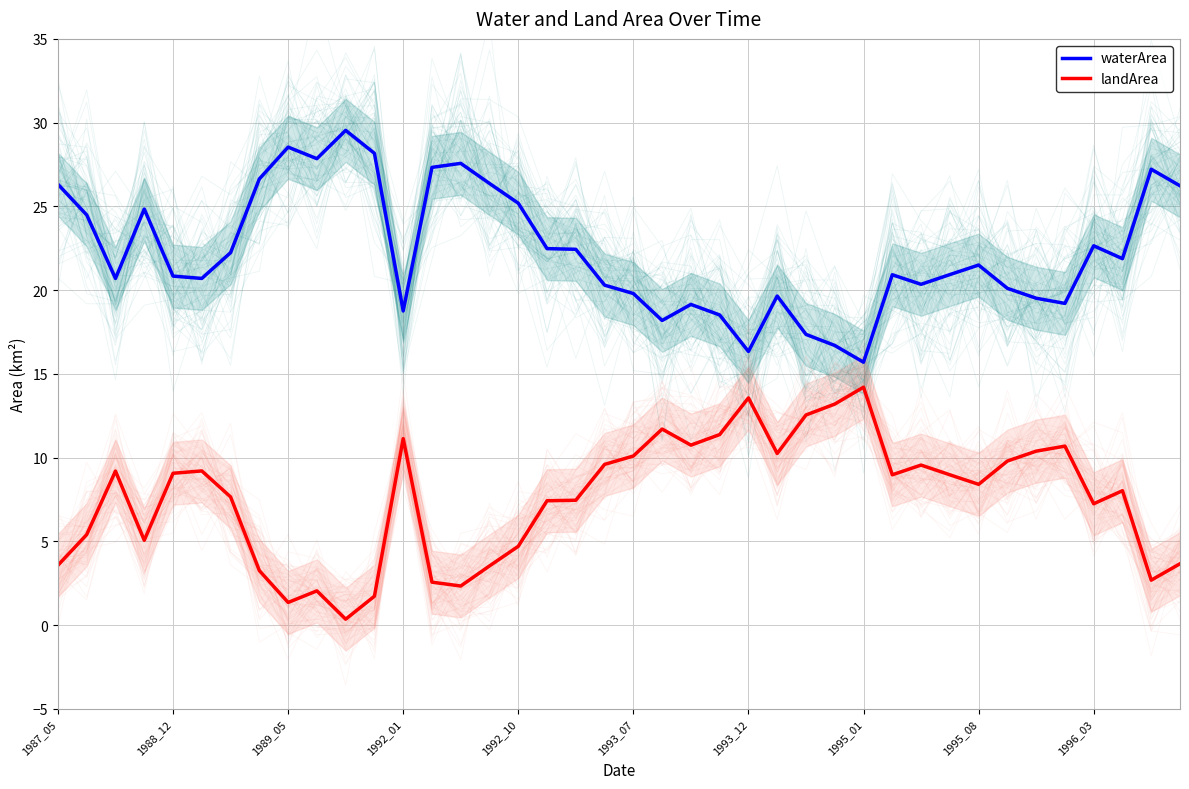

What is the lowest value of the waterArea series?

15.7